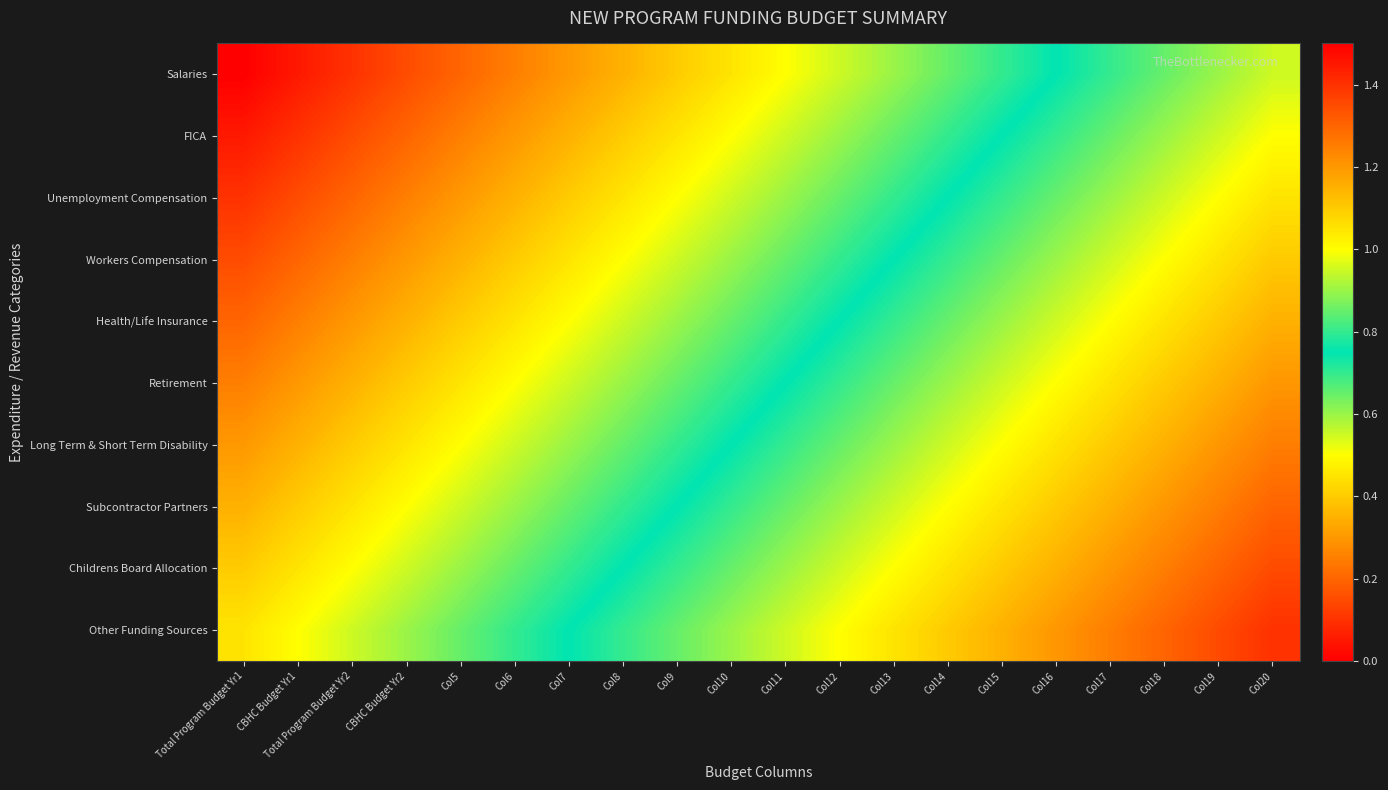

What is the greatest value displayed?

1.4